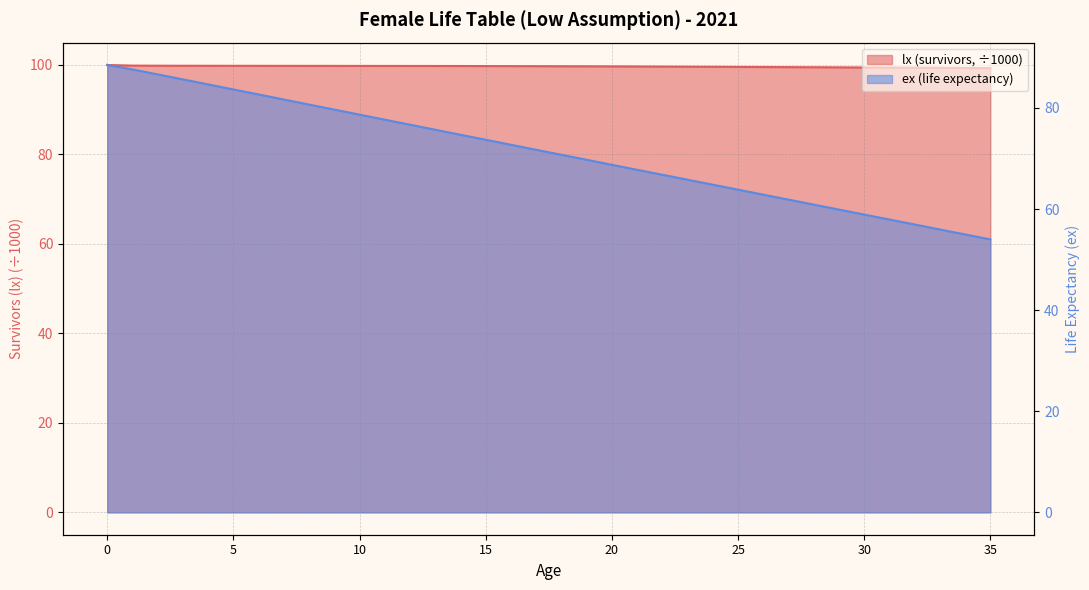

Rank the series at 7 from highest to lowest value.

lx (survivors), ex (life expectancy)